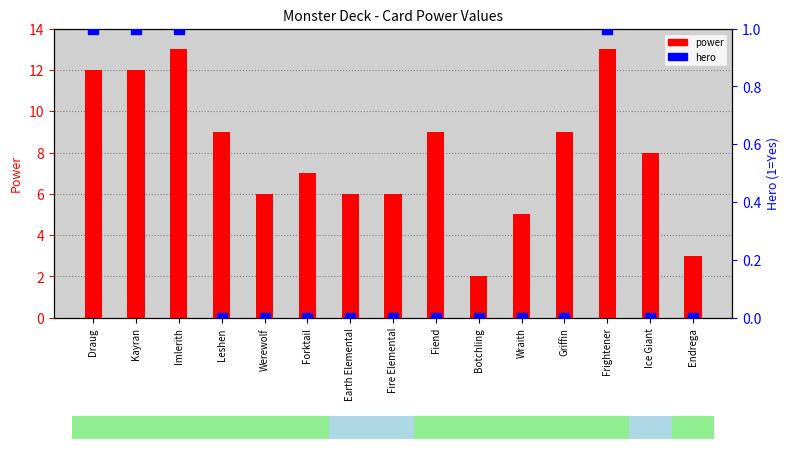

What are all the series names shown in the legend?

power, hero